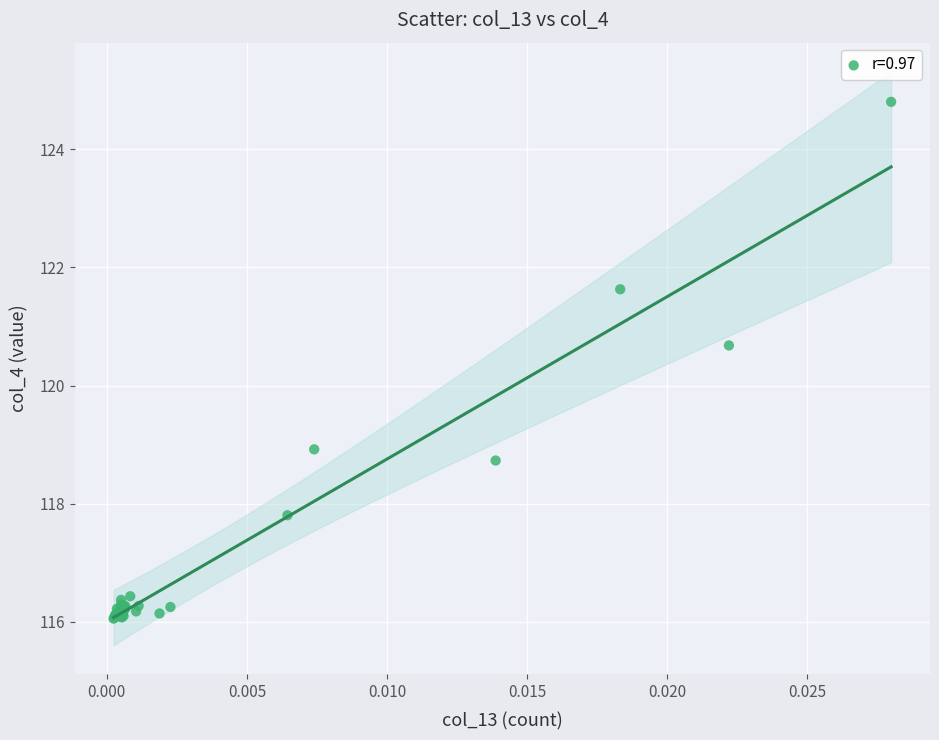

What Y value in the scatter plot is closest to 120?

120.7